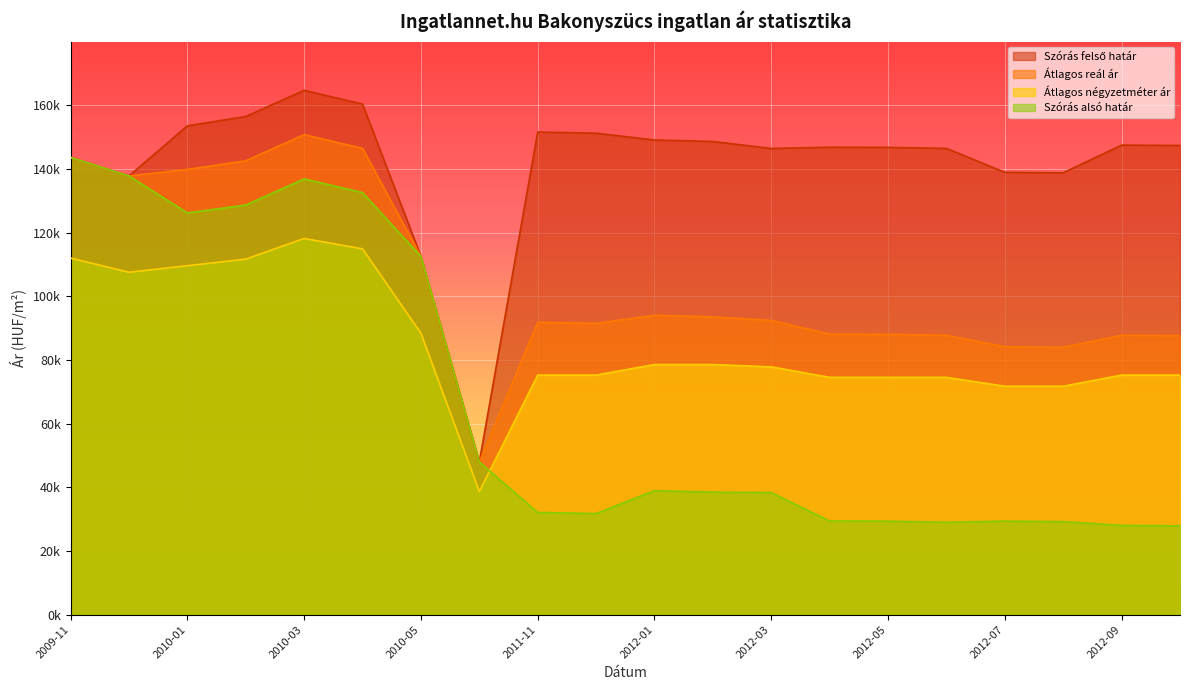

How many series are shown in this chart?

4